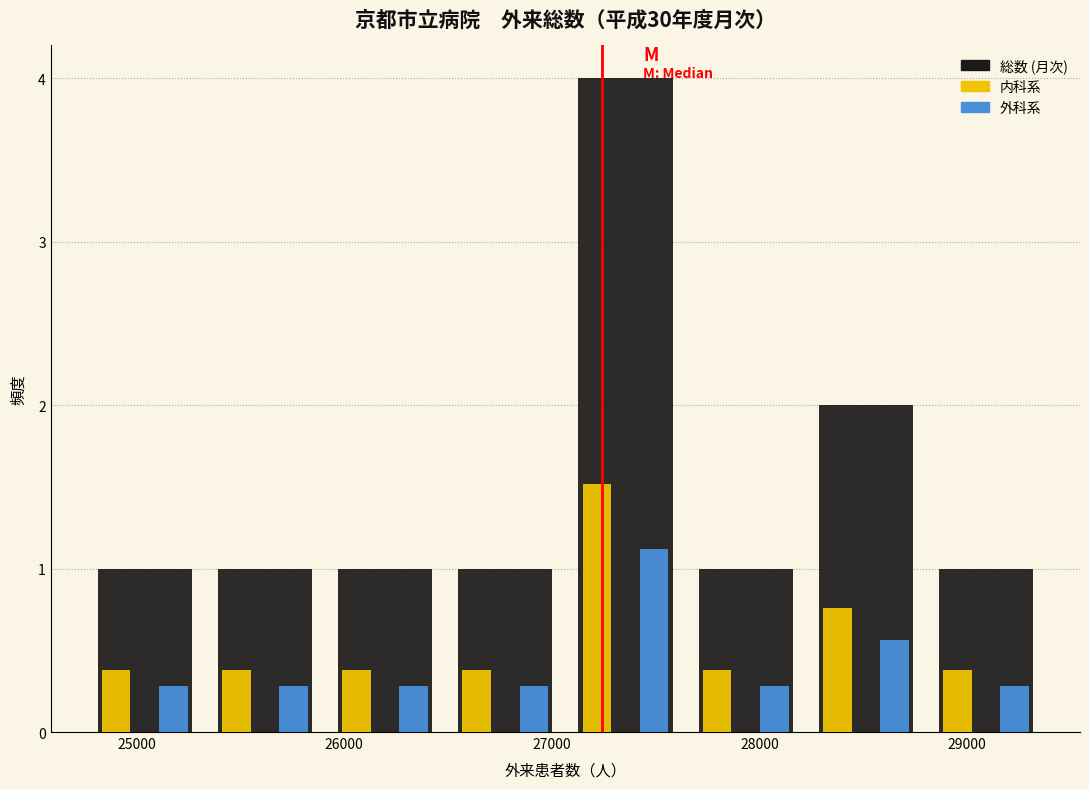

Reading left to right, transcribe this chart: for each range on the x-axis, give the height of each series' bar. Neither the bar edges nor the heights are printed on the chart, so give them approximately, as read against the axes.

24800 to 25300: 総数 (月次)=1.0	内科系=0.4	外科系=0.3
25300 to 25900: 総数 (月次)=1.0	内科系=0.4	外科系=0.3
25900 to 26500: 総数 (月次)=1.0	内科系=0.4	外科系=0.3
26500 to 27100: 総数 (月次)=1.0	内科系=0.4	外科系=0.3
27100 to 27600: 総数 (月次)=4.0	内科系=1.5	外科系=1.1
27600 to 28200: 総数 (月次)=1.0	内科系=0.4	外科系=0.3
28200 to 28800: 総数 (月次)=2.0	内科系=0.8	外科系=0.6
28800 to 29400: 総数 (月次)=1.0	内科系=0.4	外科系=0.3